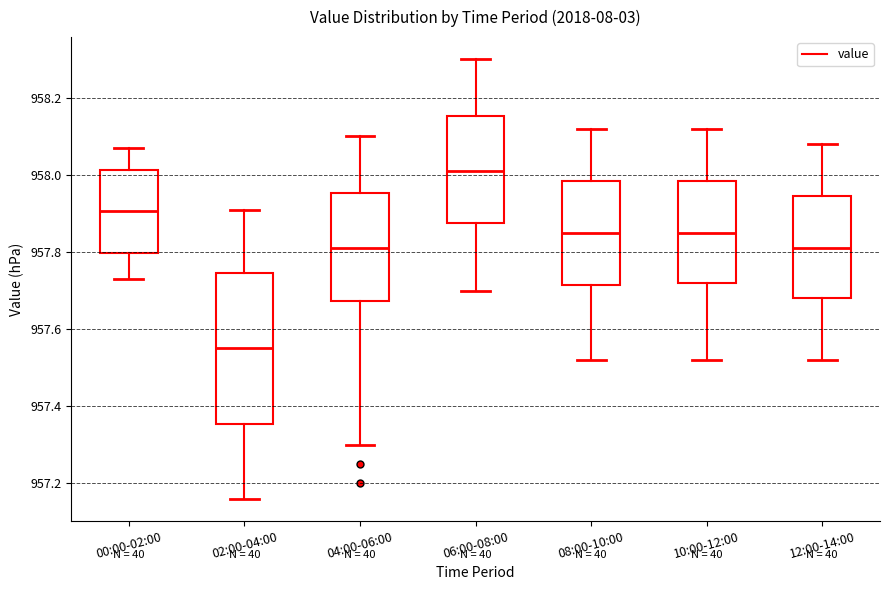

Reading left to right, read every box against the y-axis: the position of its median line, the range the box covers, and the ends of its whiskers. The values are not printed on the chart, so give them approximately, as read against the axis.

00:00-02:00: median 957.90, box 957.80 to 958.02, whiskers 957.74 to 958.08
02:00-04:00: median 957.56, box 957.36 to 957.74, whiskers 957.16 to 957.92
04:00-06:00: median 957.82, box 957.68 to 957.96, whiskers 957.30 to 958.10
06:00-08:00: median 958.02, box 957.88 to 958.16, whiskers 957.70 to 958.30
08:00-10:00: median 957.86, box 957.72 to 957.98, whiskers 957.52 to 958.12
10:00-12:00: median 957.86, box 957.72 to 957.98, whiskers 957.52 to 958.12
12:00-14:00: median 957.82, box 957.68 to 957.94, whiskers 957.52 to 958.08